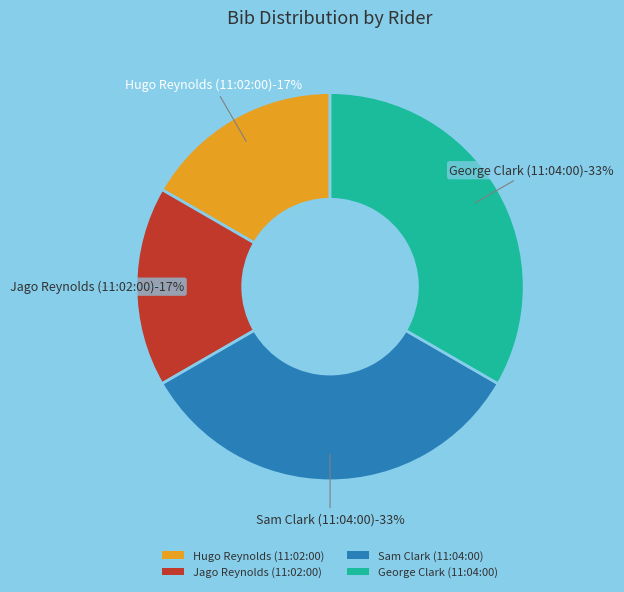

What percentage is the Sam Clark
(11:04:00) slice, to the nearest percent?

33%